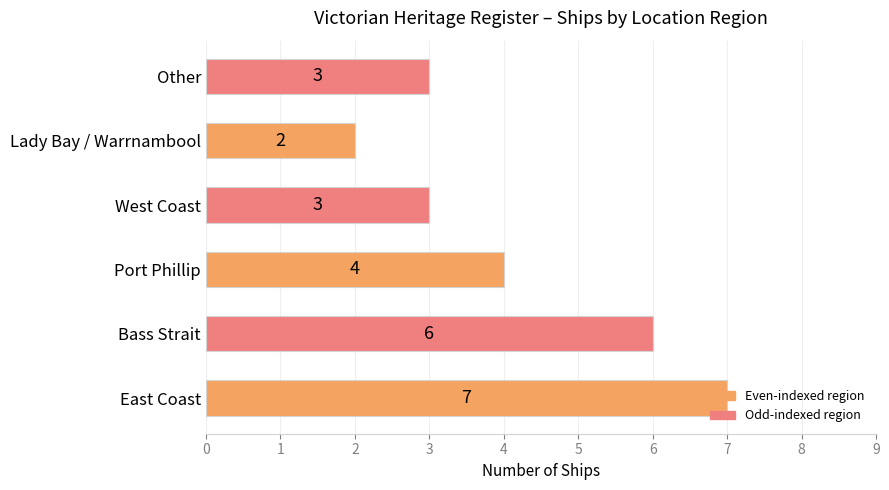

Count the values in the range 3 to 6.

4